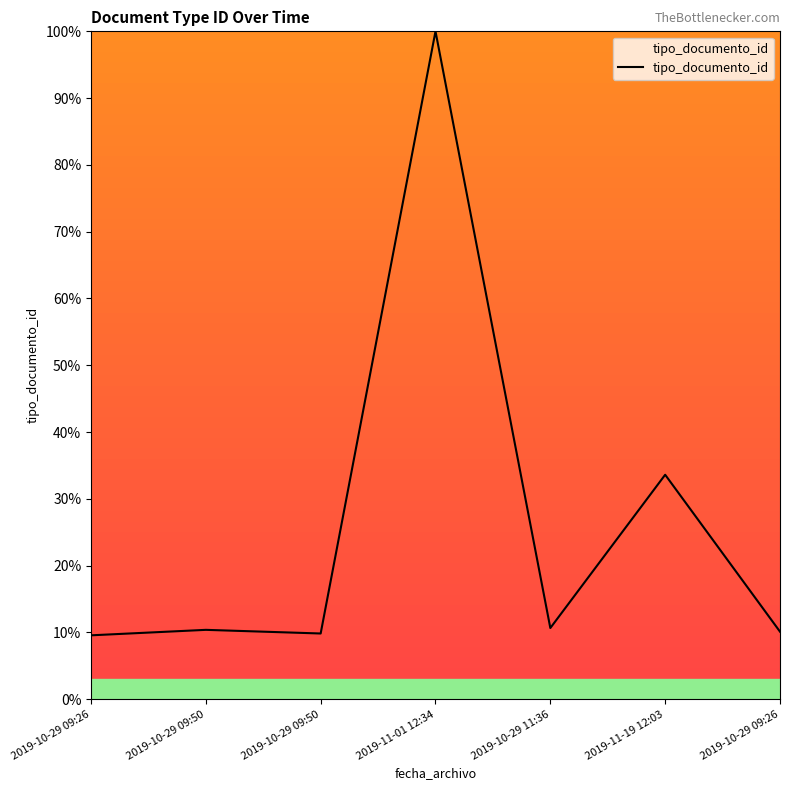

Which label corresponds to the smallest value in the chart?

2019-10-29 09:26